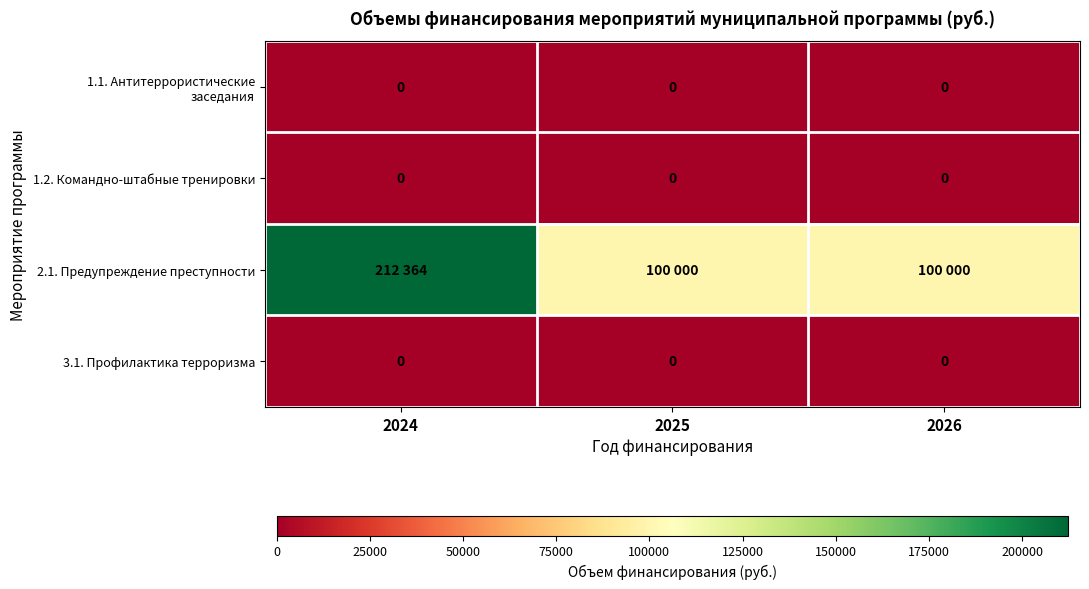

Is it true that 3.1. Профилактика терроризма equals 0 at 2025?

True